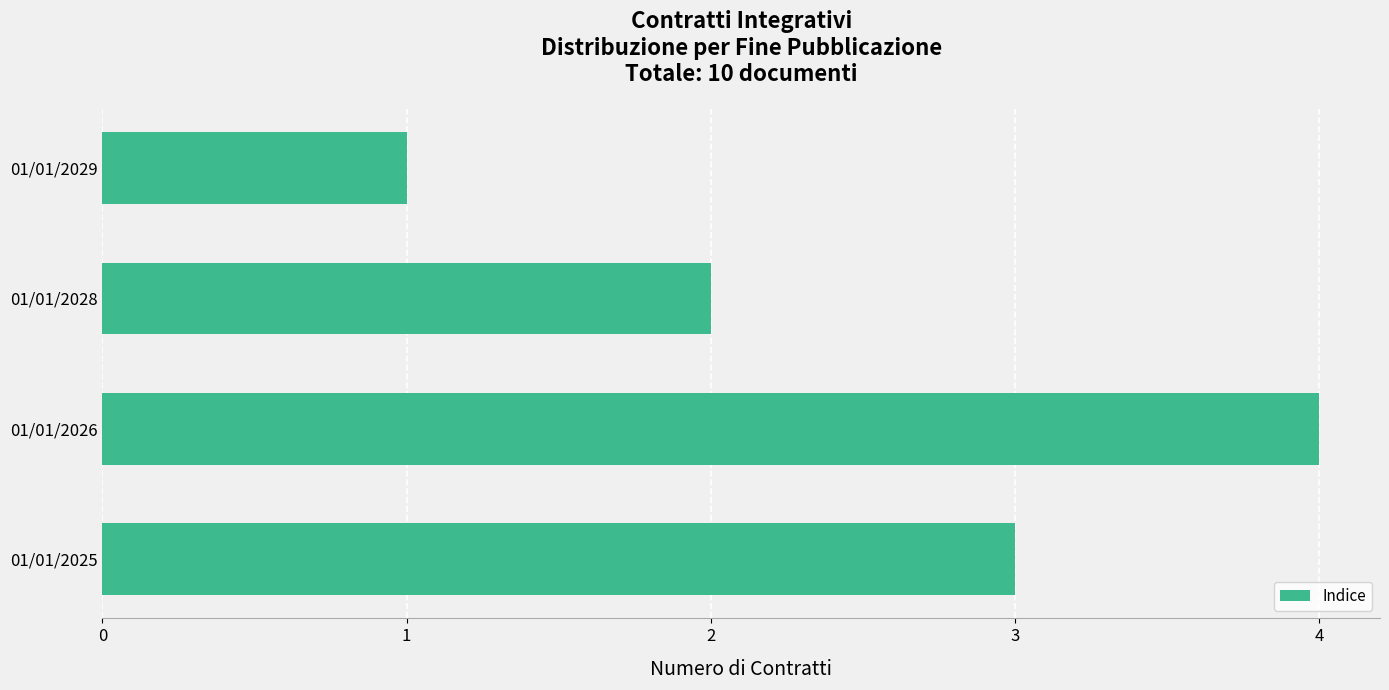

How many data points does each series have?

4